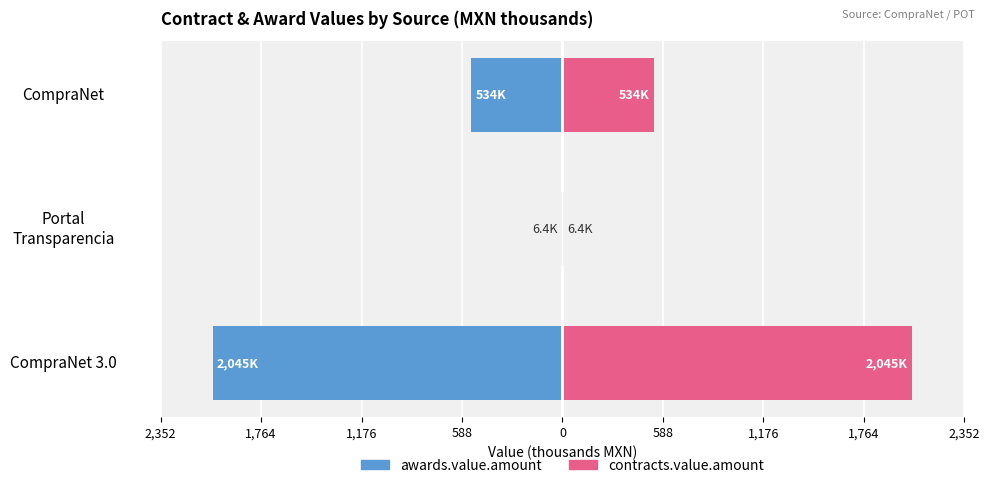

The value of contracts.value.amount at CompraNet 3.0 is 2045.2. True or false?

True